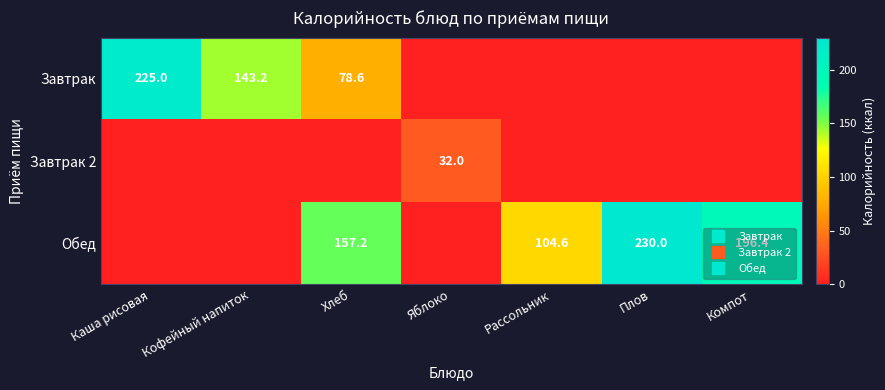

At Хлеб, list the series in order from smallest to largest.

Завтрак 2, Завтрак, Обед